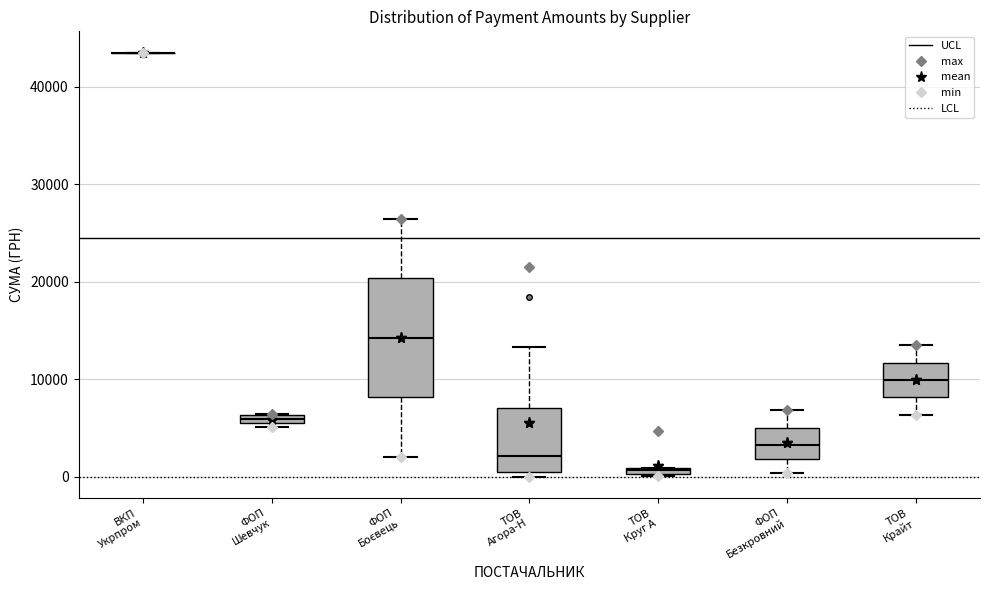

Where is the upper edge of the box for ТОВ Крайт on the y-axis? The values are not printed on the chart, so give them approximately, as read against the axis.

12000